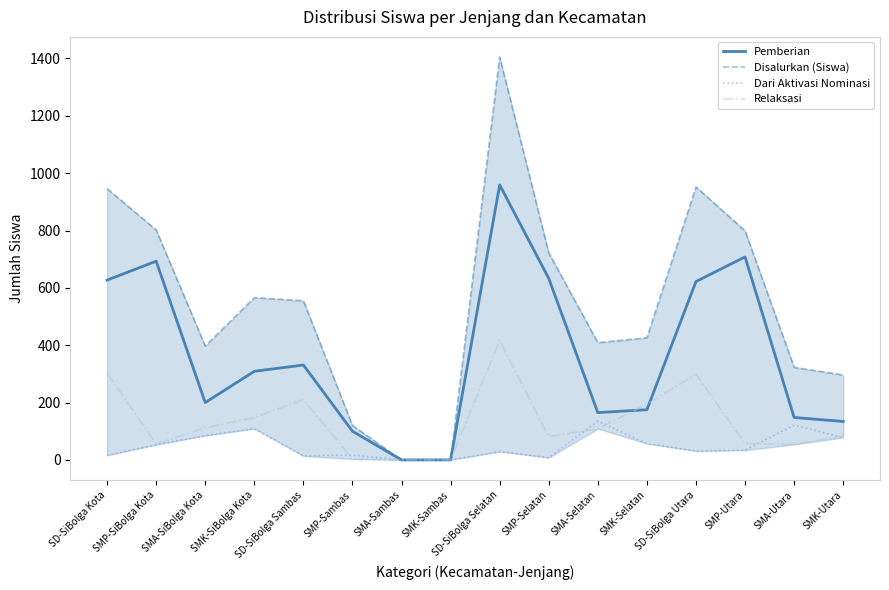

Rank the series by their maximum value, from highest to lowest.

Disalurkan (Siswa), Pemberian, Relaksasi, Dari Aktivasi Nominasi